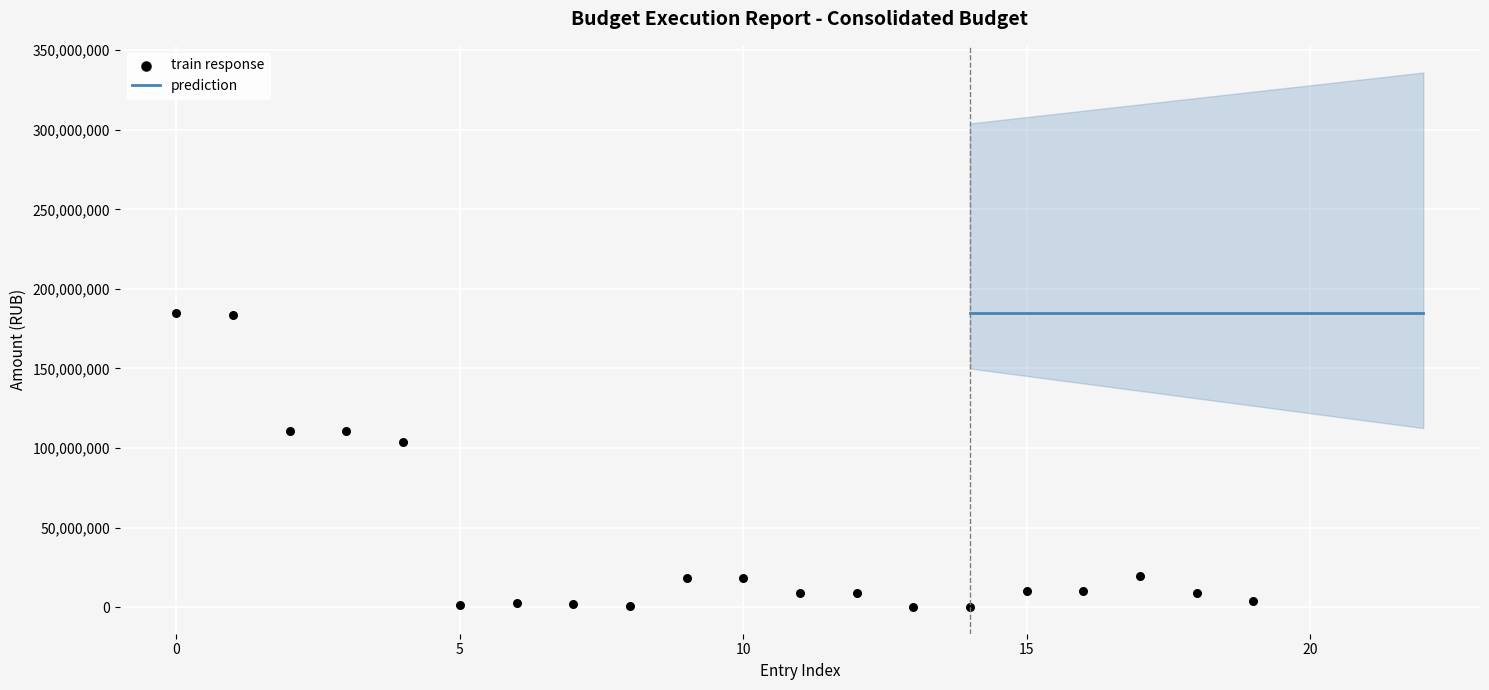

What Y value in the scatter plot is closest to 92379889?

103959415.6